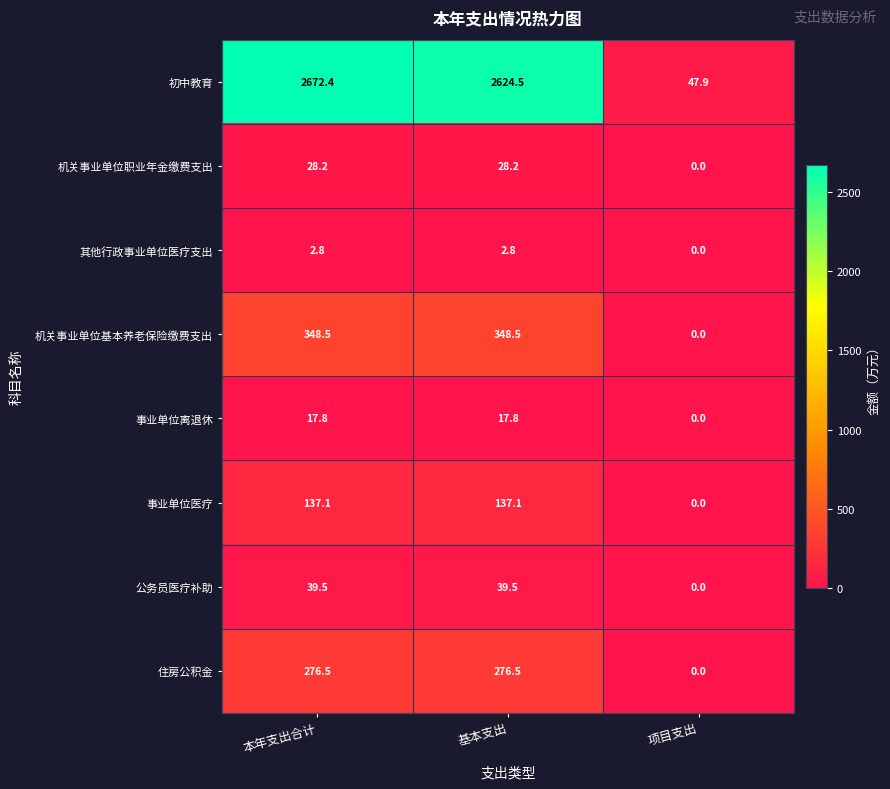

The 机关事业单位职业年金缴费支出 series shows 16.2 at 本年支出合计. True or false?

False